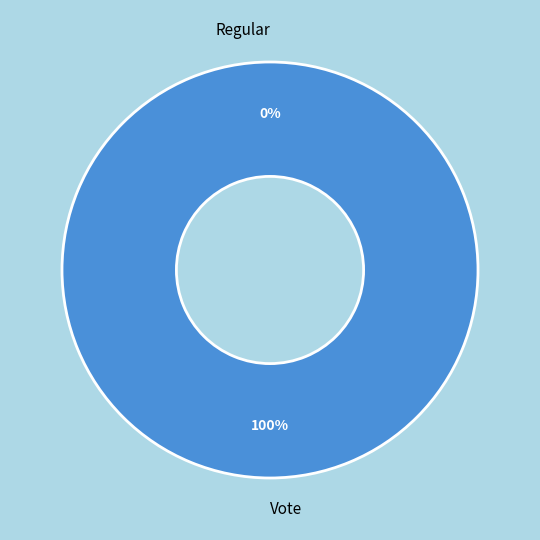

Which category has the smallest portion of the pie?

Regular